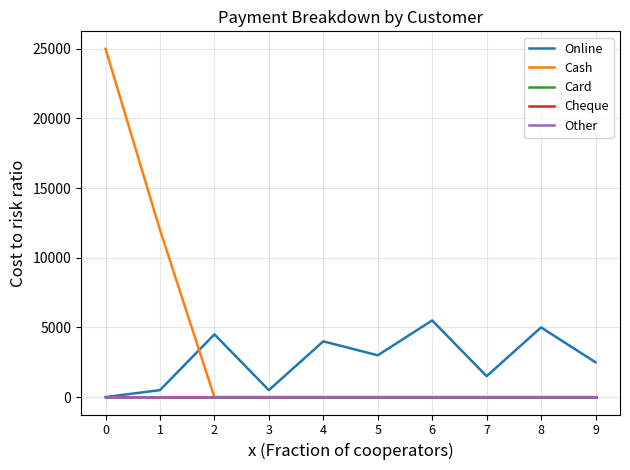

Does the chart have visible grid lines?

Yes